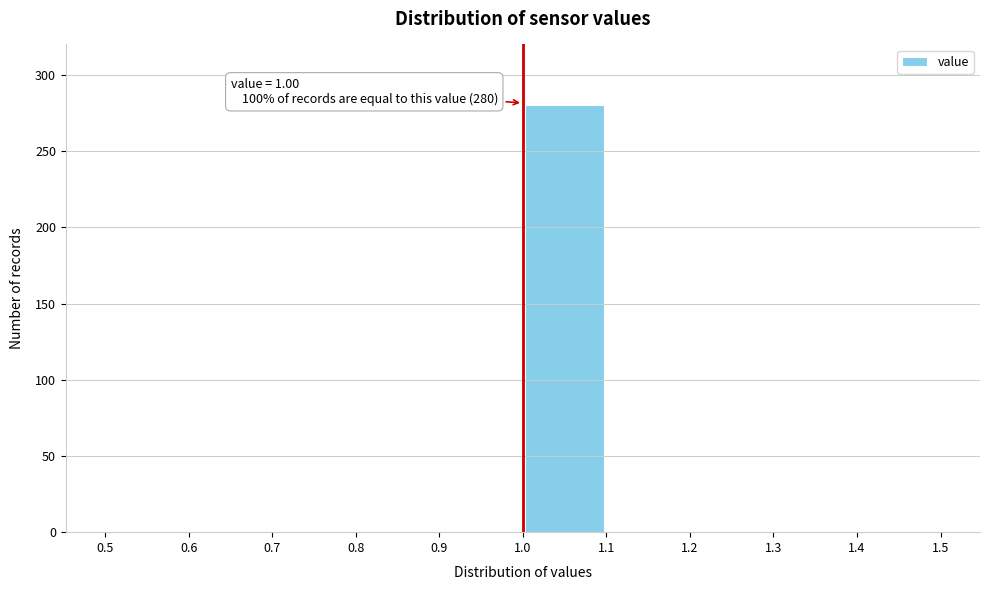

Which range on the x-axis has the tallest bar?

1.0 to 1.1